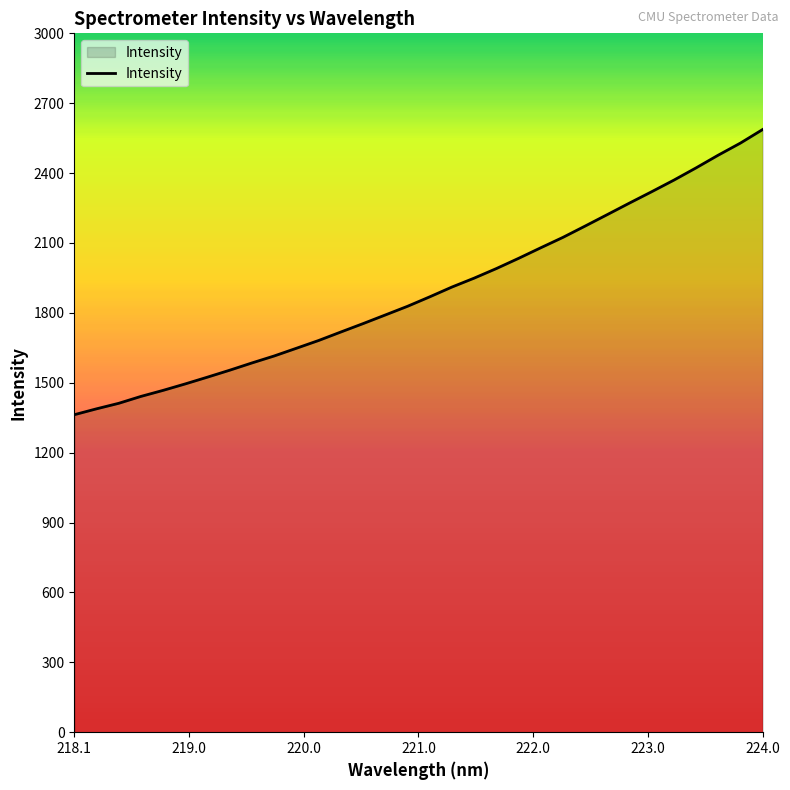

What is the minimum value shown in the chart?

1362.9